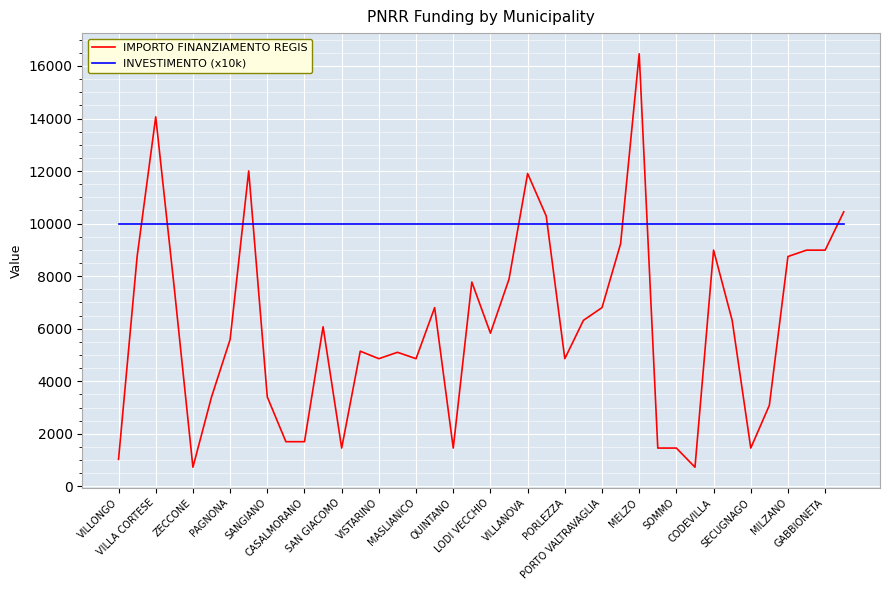

List the series in order of their overall mean, highest first.

INVESTIMENTO (x10k), IMPORTO FINANZIAMENTO REGIS